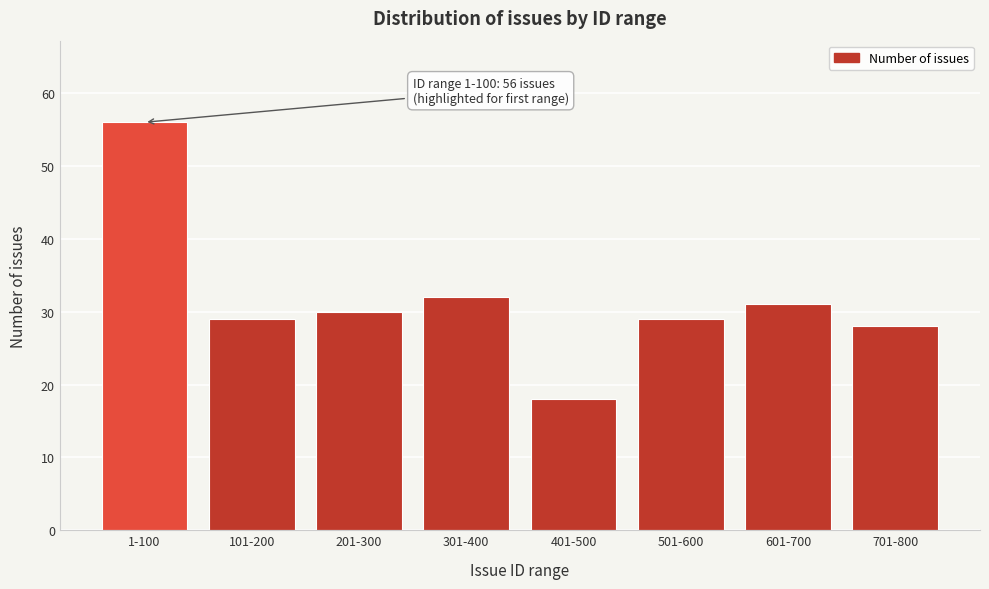

Reading left to right, list all the values displayed in this chart.

1-100=56	101-200=29	201-300=30	301-400=32	401-500=18	501-600=29	601-700=31	701-800=28